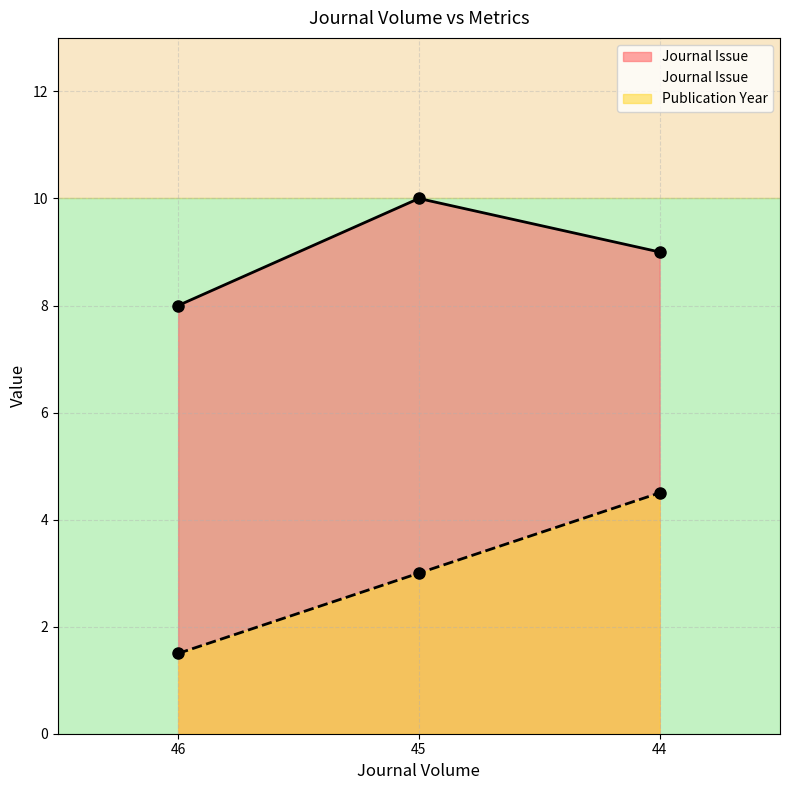

How many values are between 1 and 4?

2